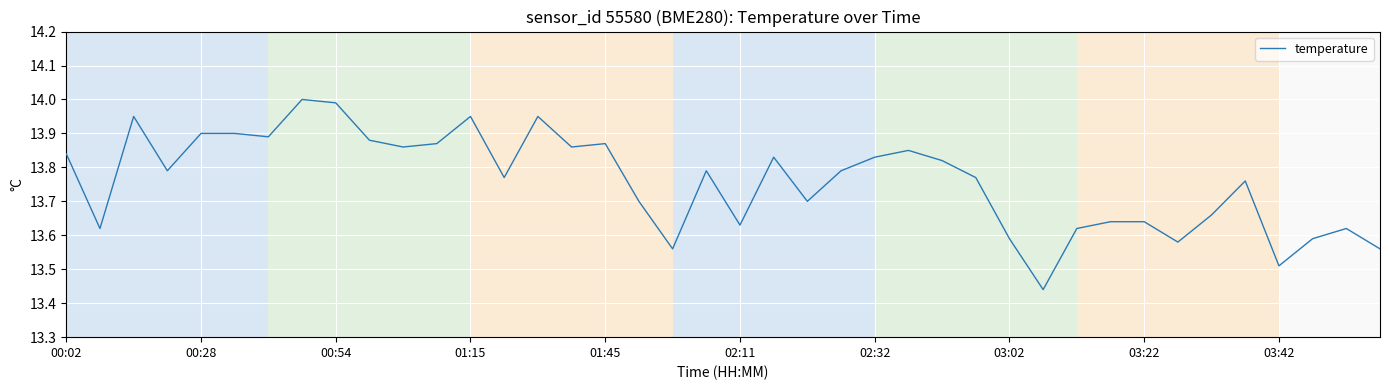

Is this an area chart (filled region under the line)?

No